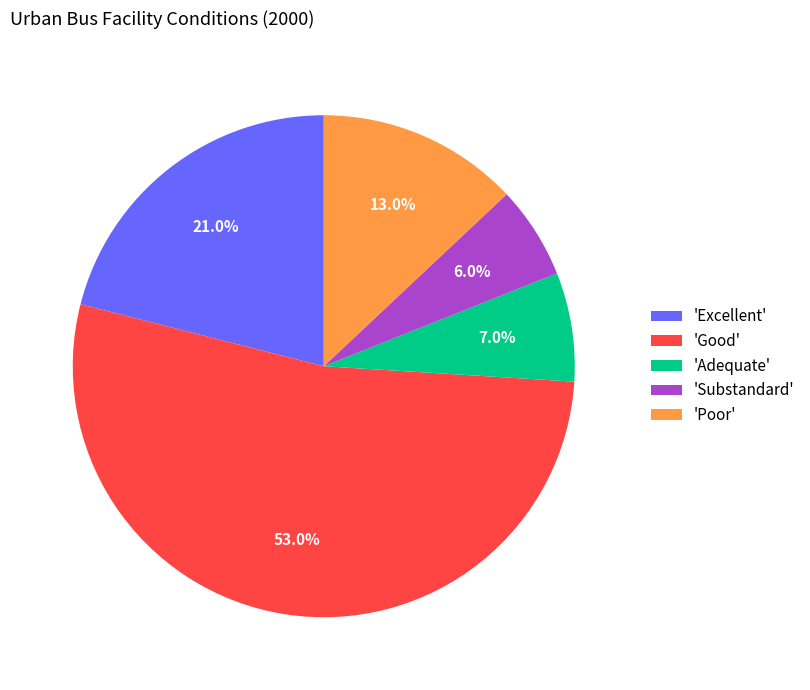

Rank the categories by value from highest to lowest.

'Good', 'Excellent', 'Poor', 'Adequate', 'Substandard'